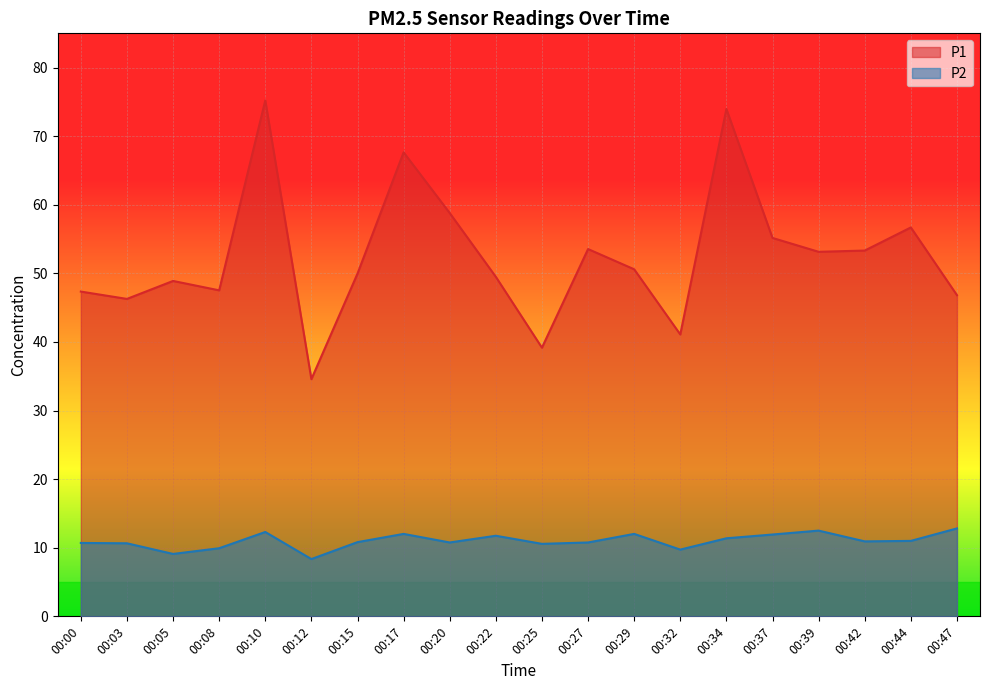

Where is the first local maximum for P2?

00:10